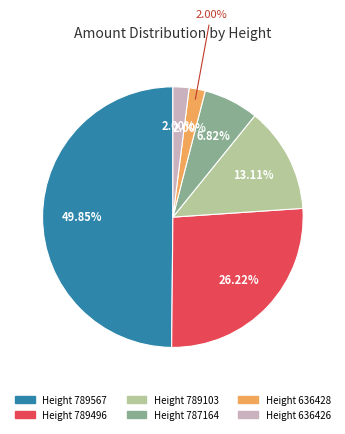

How many slices are in this pie chart?

6